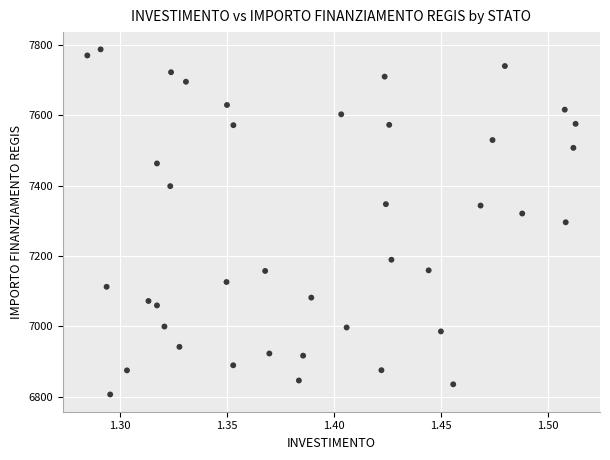

What is the range of Y values (max minus min)?

981.4